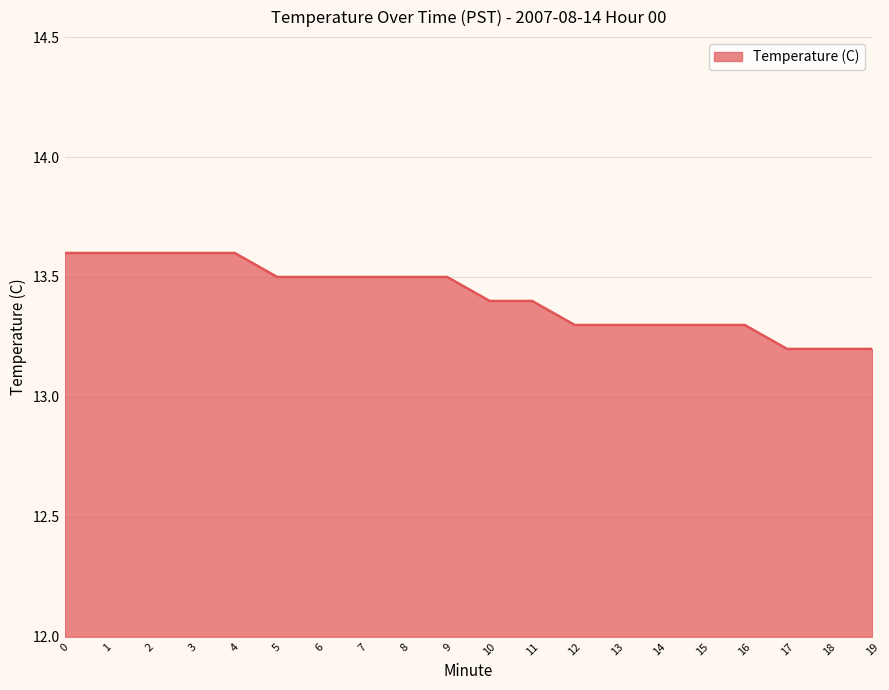

Reading left to right, extract all data points from this chart.

0=13.6	1=13.6	2=13.6	3=13.6	4=13.6	5=13.5	6=13.5	7=13.5	8=13.5	9=13.5	10=13.4	11=13.4	12=13.3	13=13.3	14=13.3	15=13.3	16=13.3	17=13.2	18=13.2	19=13.2